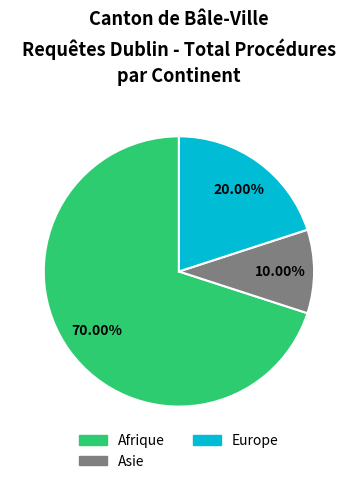

To the nearest percent, what is the average slice percentage?

33%